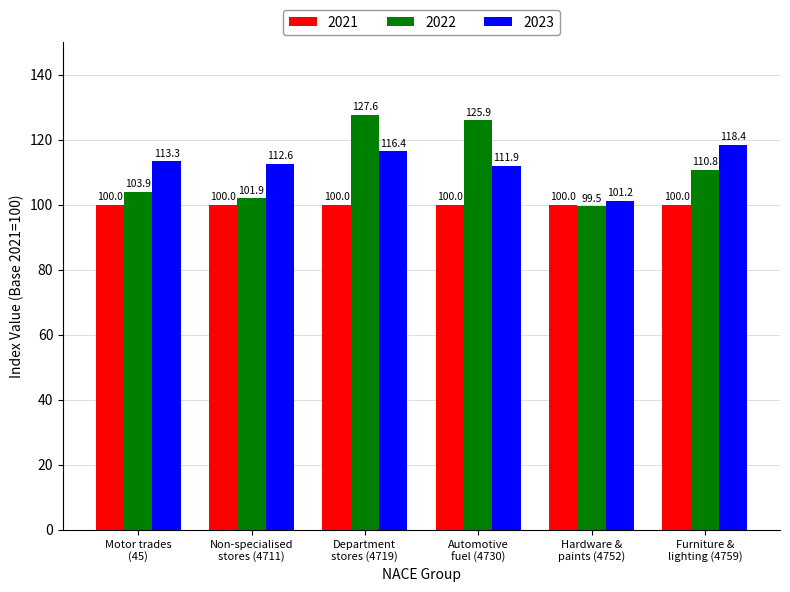

Which series has the largest range (max minus min)?

2022